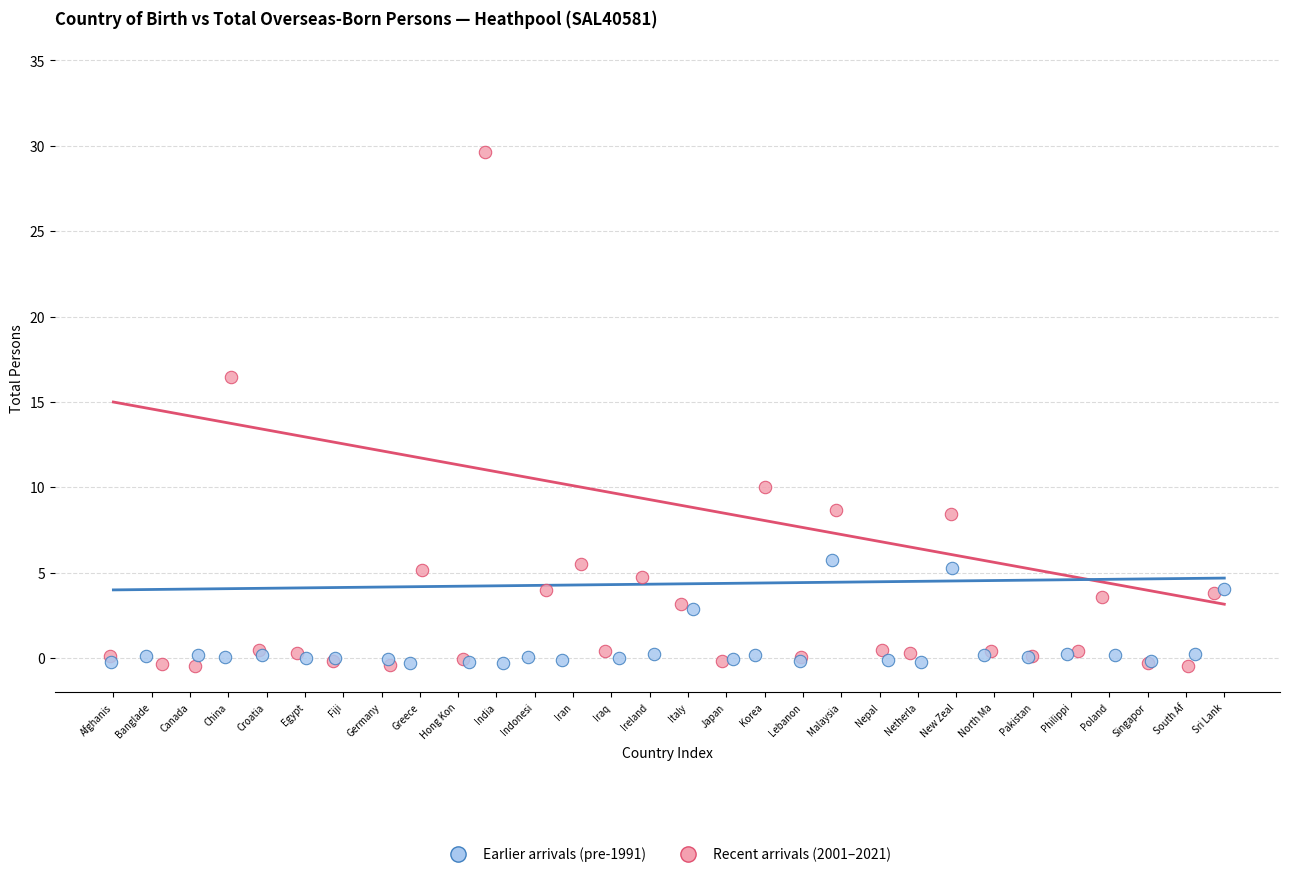

Which series contains the highest Y value?

Recent arrivals (2001–2021)